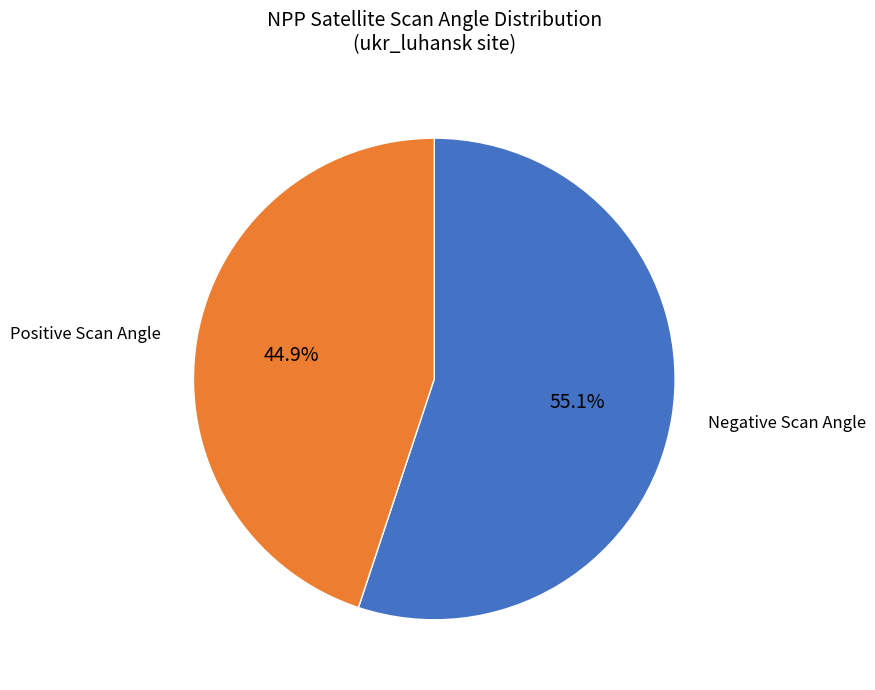

Which category accounts for the majority?

Negative Scan Angle